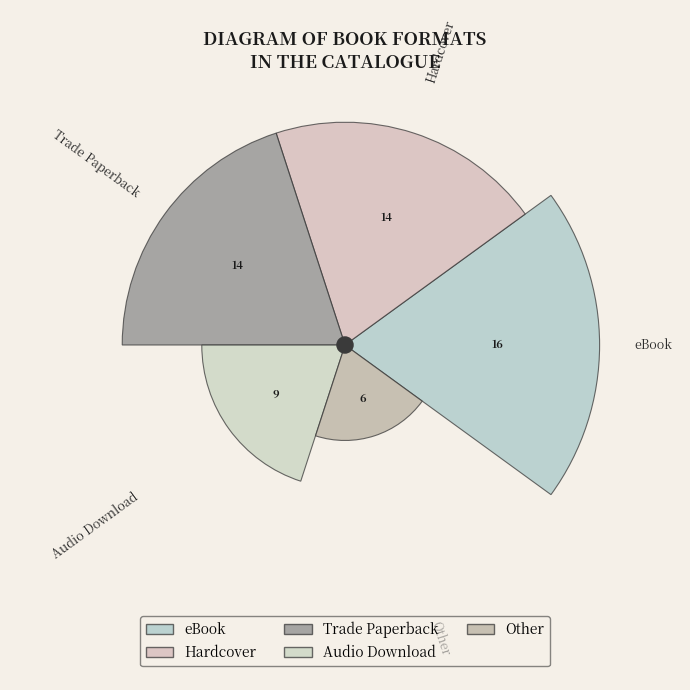

How many slices are in this pie chart?

5